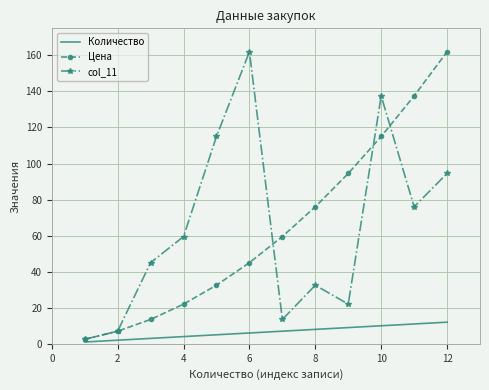

What is the maximum value shown in the chart?

162.0